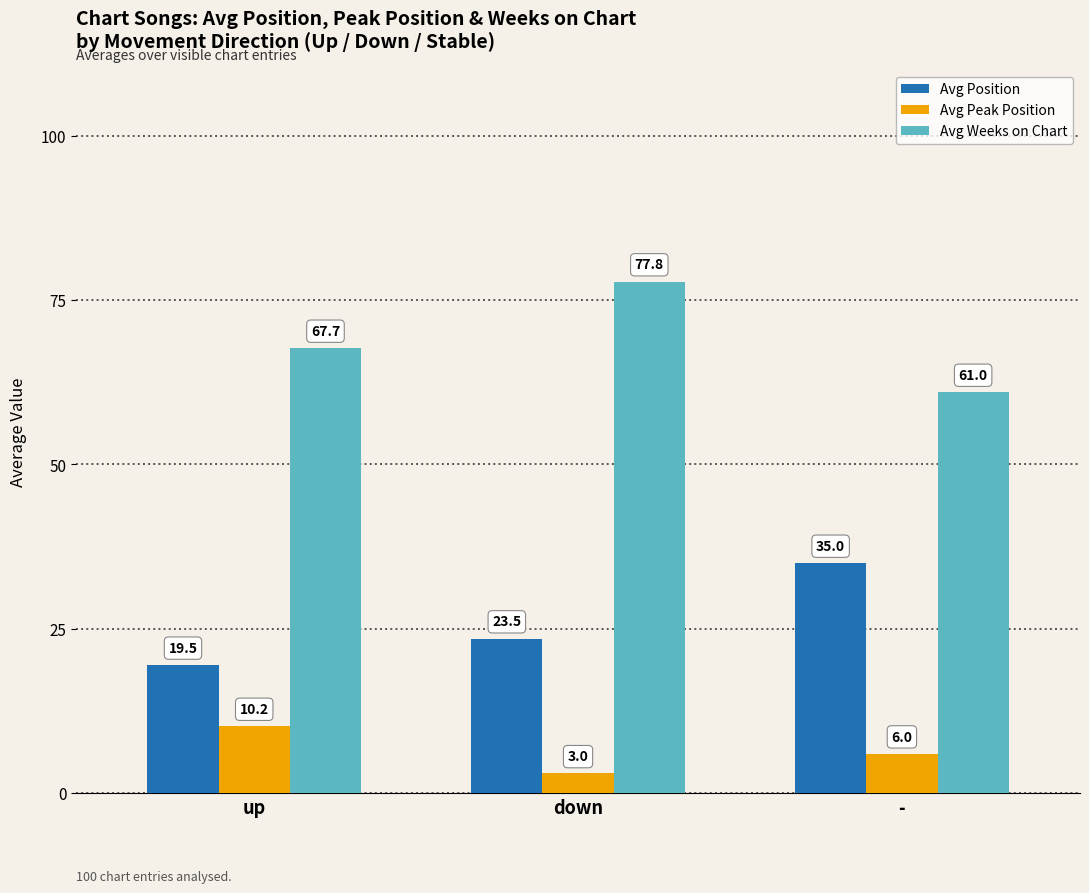

List the series in order of their peak value, highest first.

Avg Weeks on Chart, Avg Position, Avg Peak Position